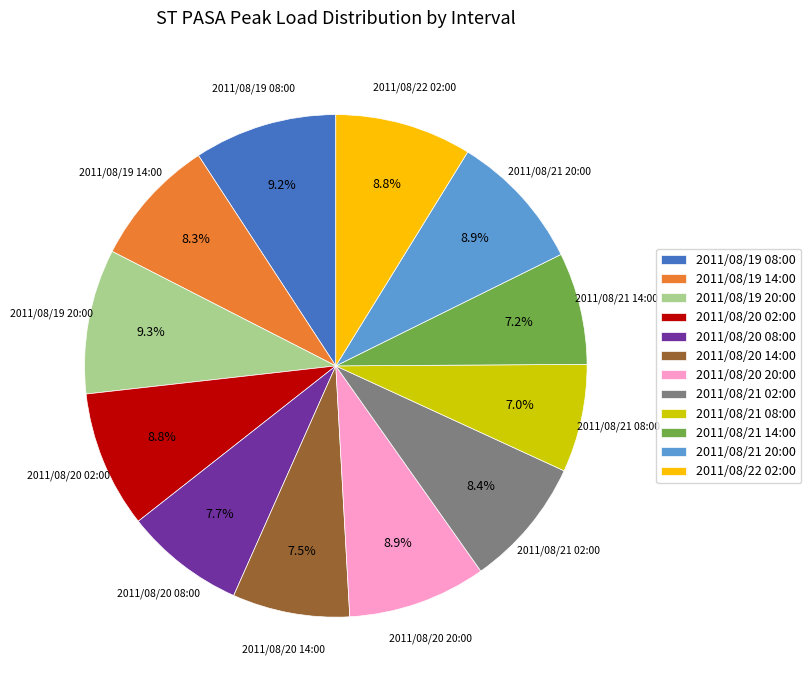

What percentage is the 2011/08/21 08:00 slice, to the nearest percent?

7%